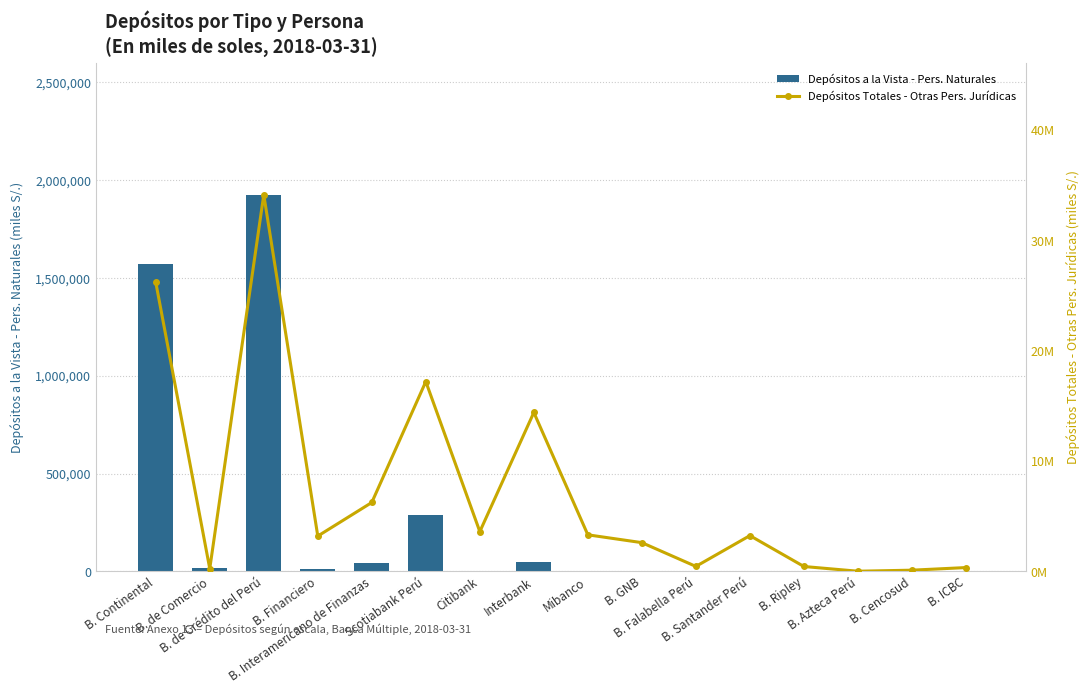

What position from the right is B. Santander Perú?

5